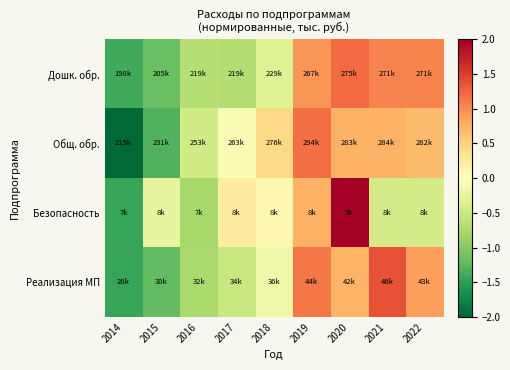

Which series has the largest total across all categories?

Общ. обр.